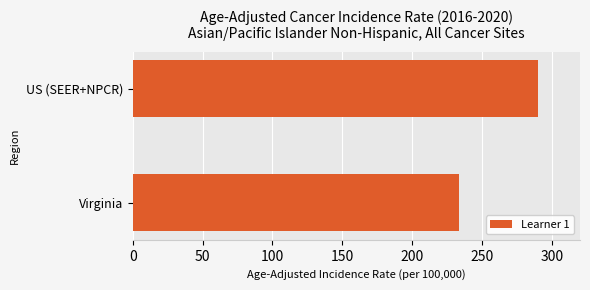

Reading top to bottom, transcribe all the data shown in this chart.

US (SEER+NPCR)=290.3	Virginia=233.7